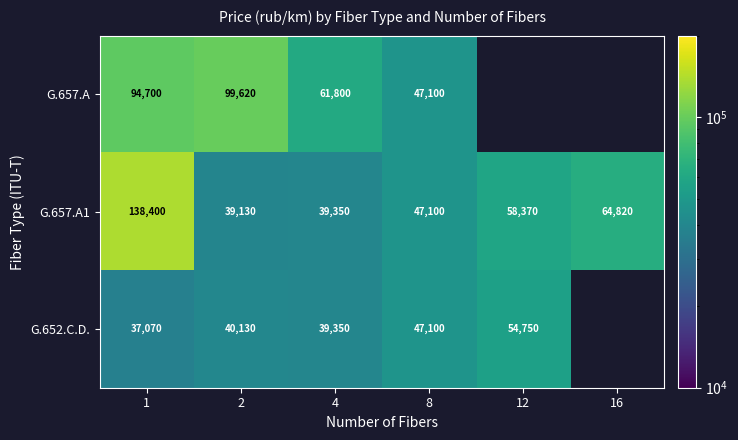

Is the value of G.652.C.D. at 1 greater than the value of G.657.A1 at 1?

No